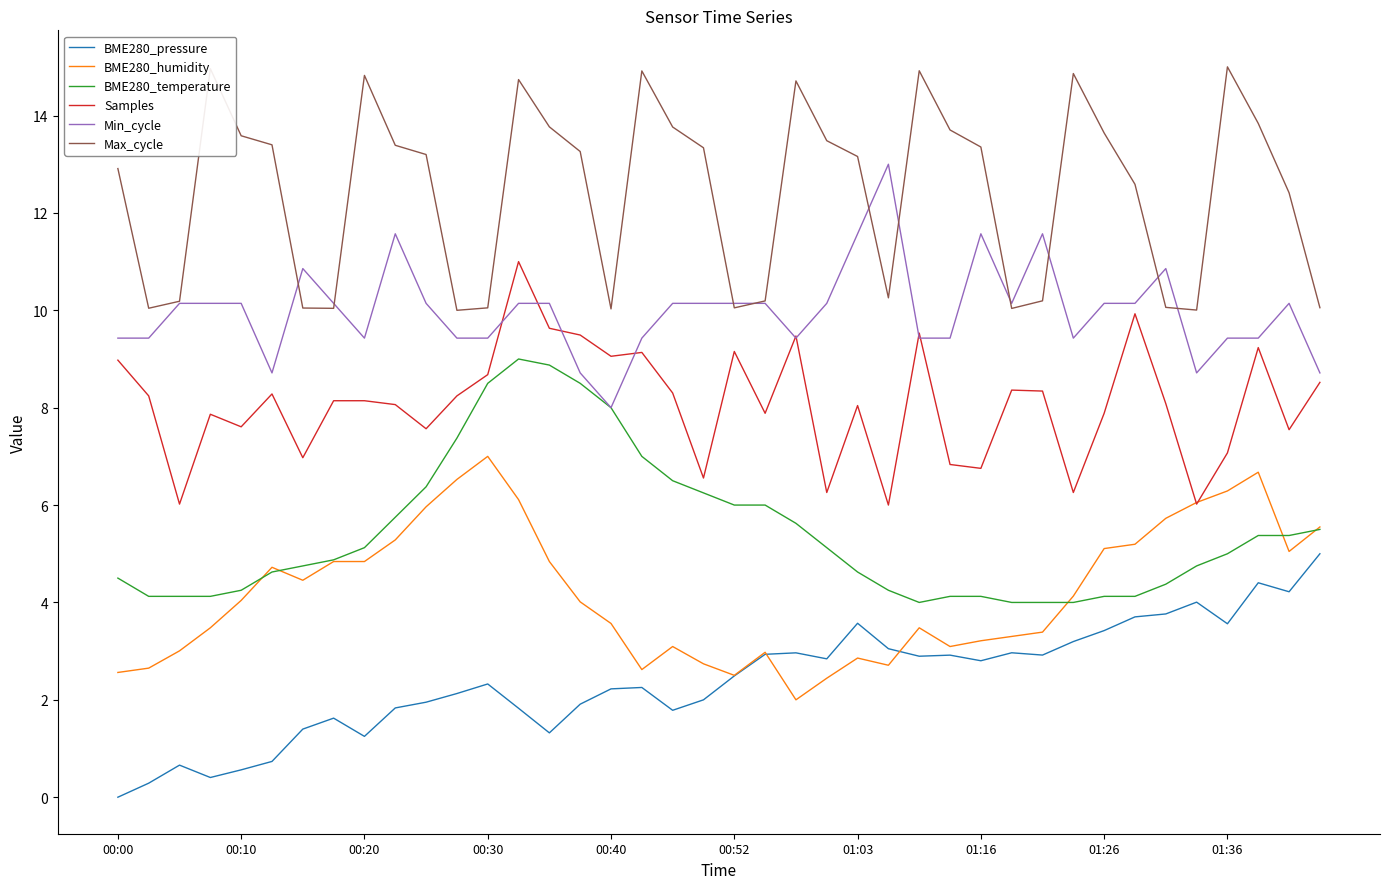

True or false: Max_cycle and Samples cross at least once.

False